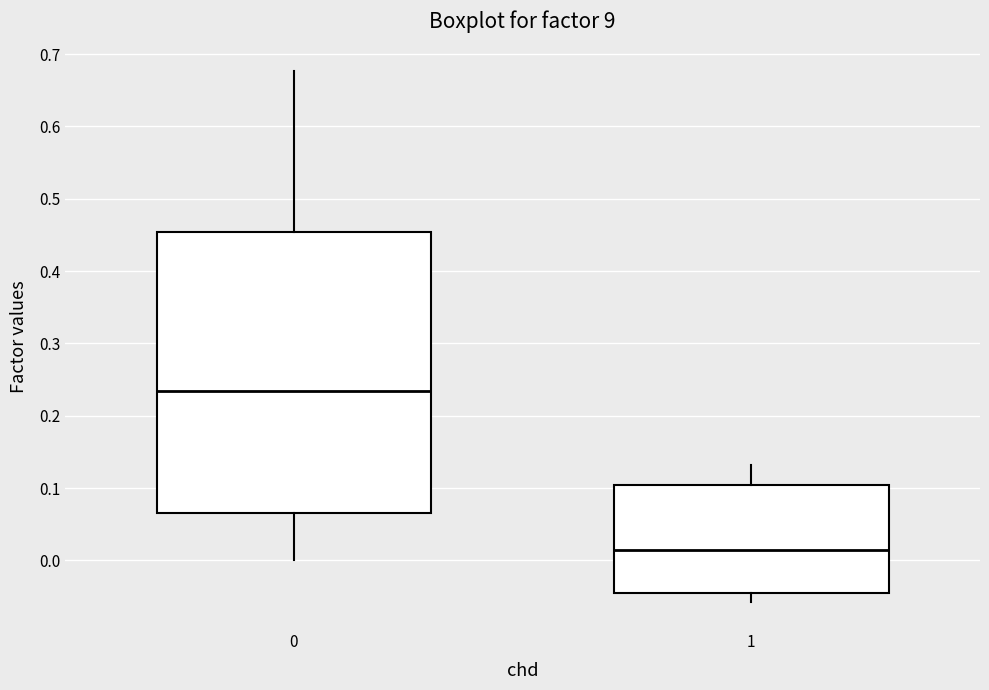

Comparing the boxes themselves (not the whiskers), which one is the tallest?

0